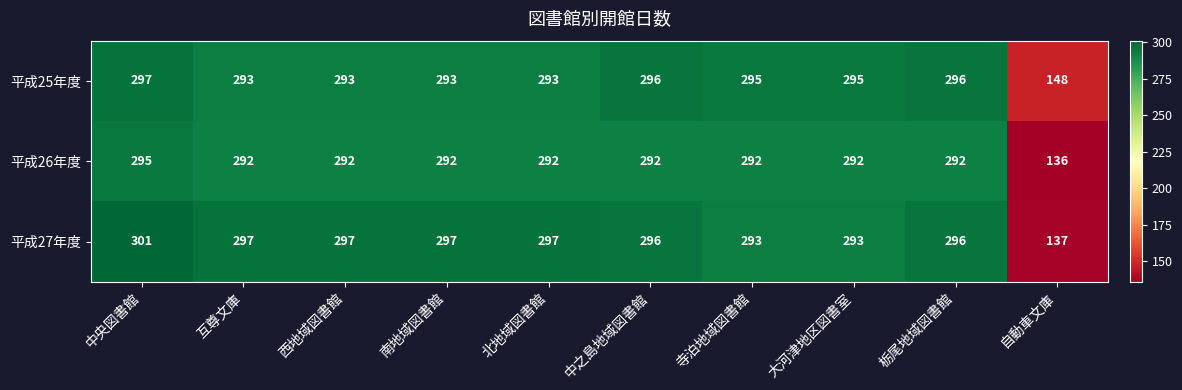

True or false: 平成25年度 has a value of 293 at 北地域図書館.

True